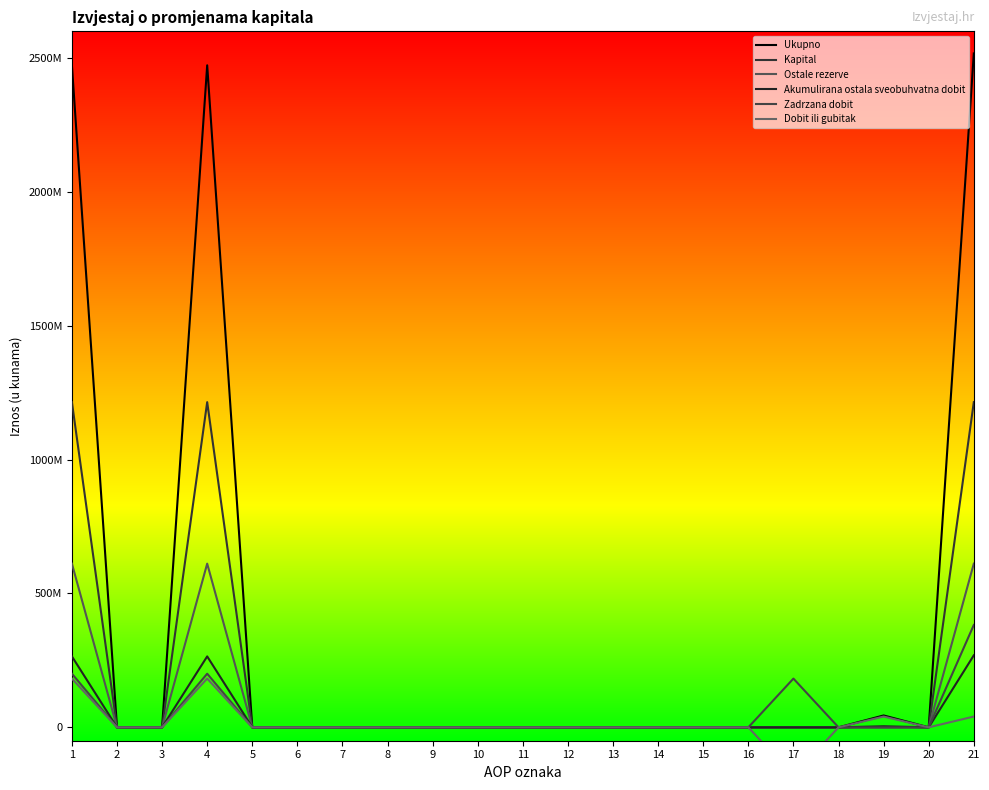

How many data points in Zadrzana dobit are above 0?

4